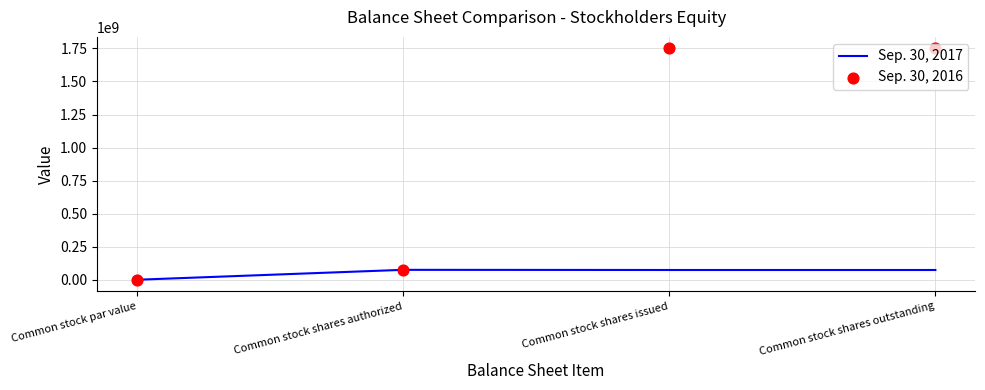

Which series has the widest spread of Y values?

Sep. 30, 2016